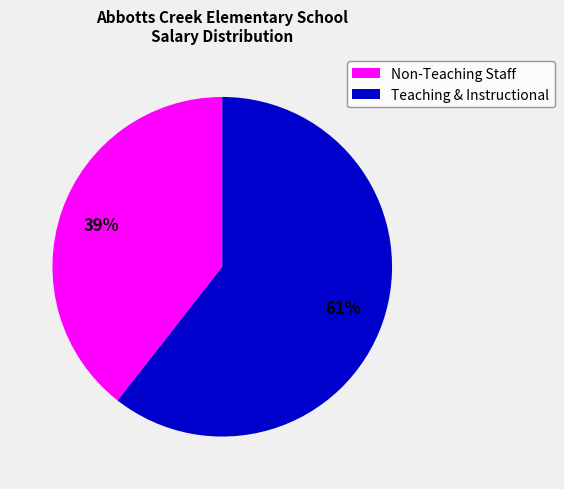

To the nearest percent, what is the combined percentage of Non-Teaching Staff and Teaching & Instructional?

100%